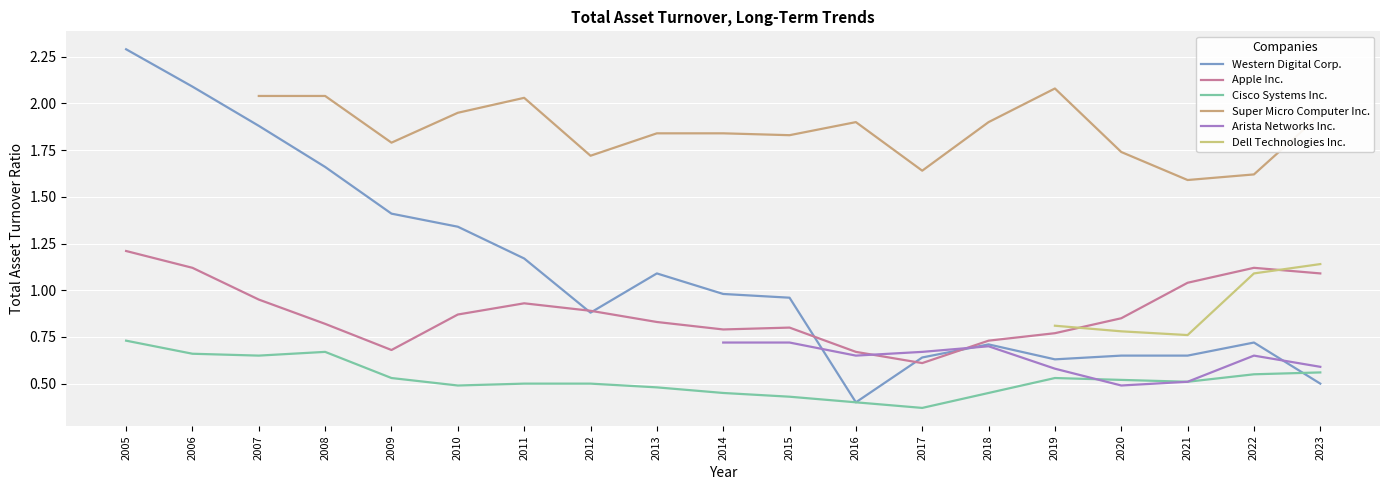

What is the value of the Dell Technologies Inc. point at the 18th from the left?

1.1